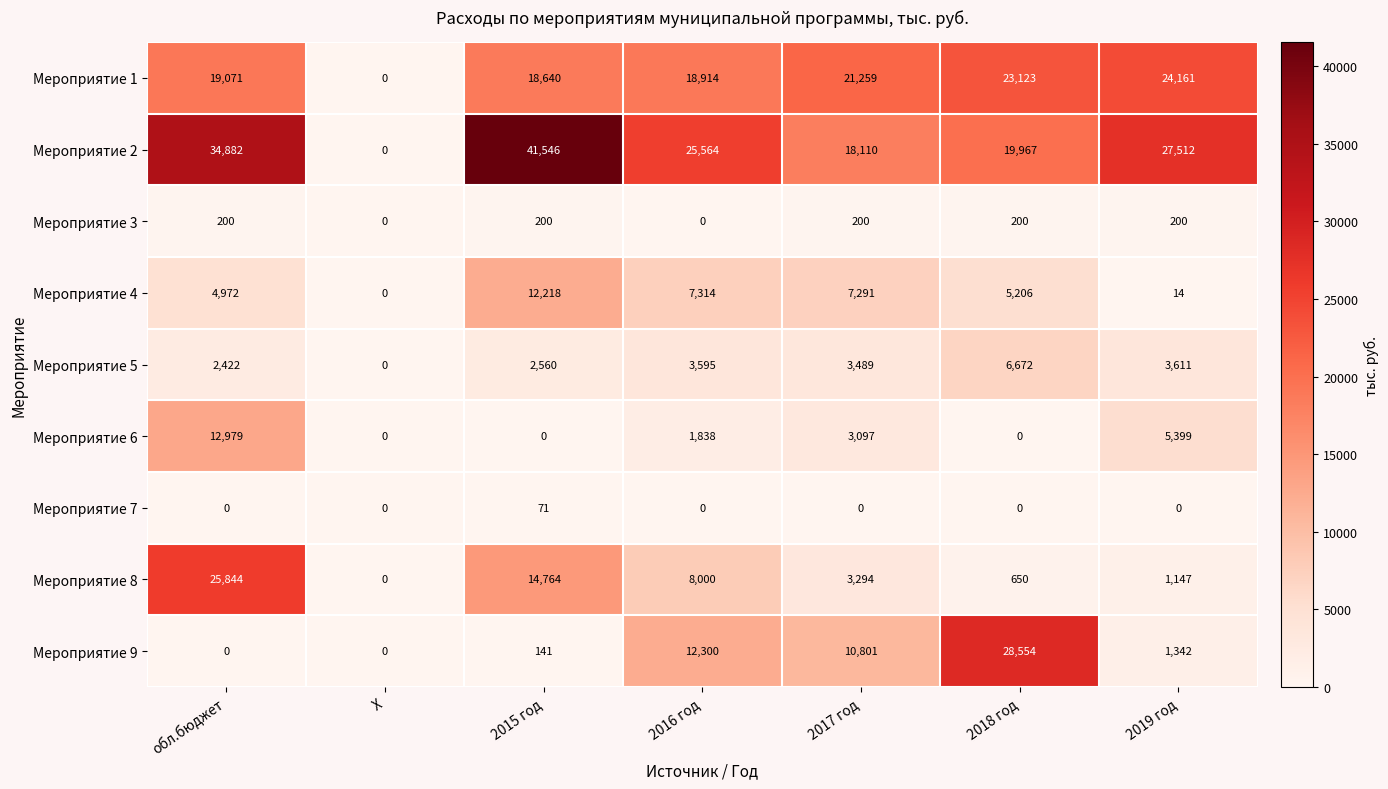

Which series changed the most between обл.бюджет and 2015 год?

Мероприятие 6